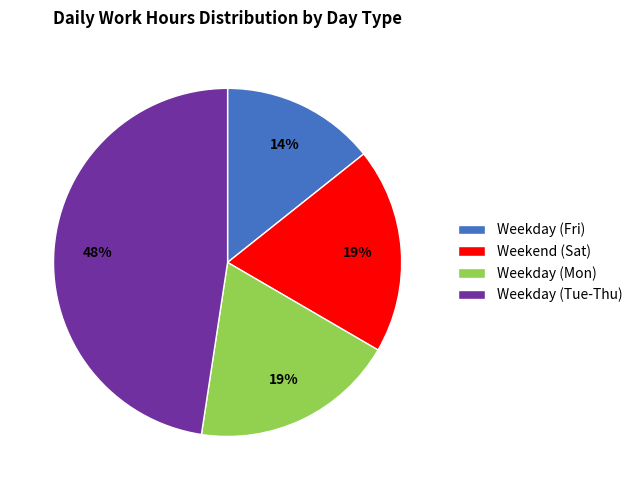

How many segments does this pie chart have?

4